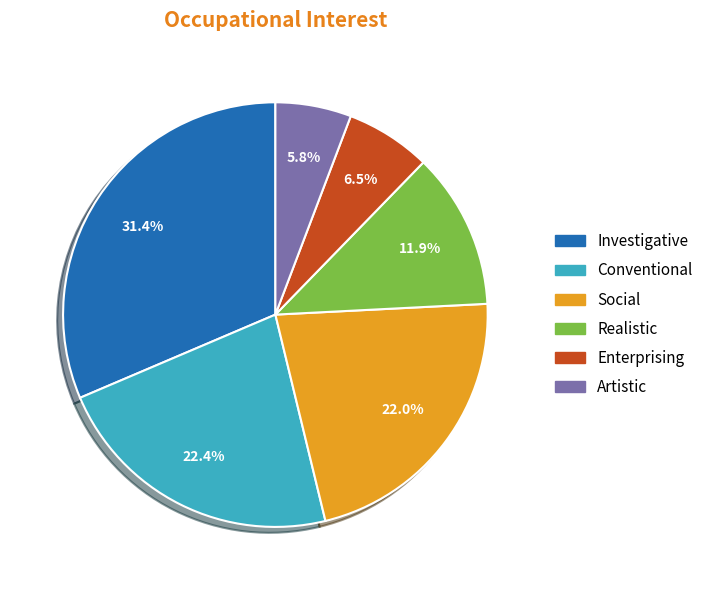

How much of the chart is everything except Social?

78.0%